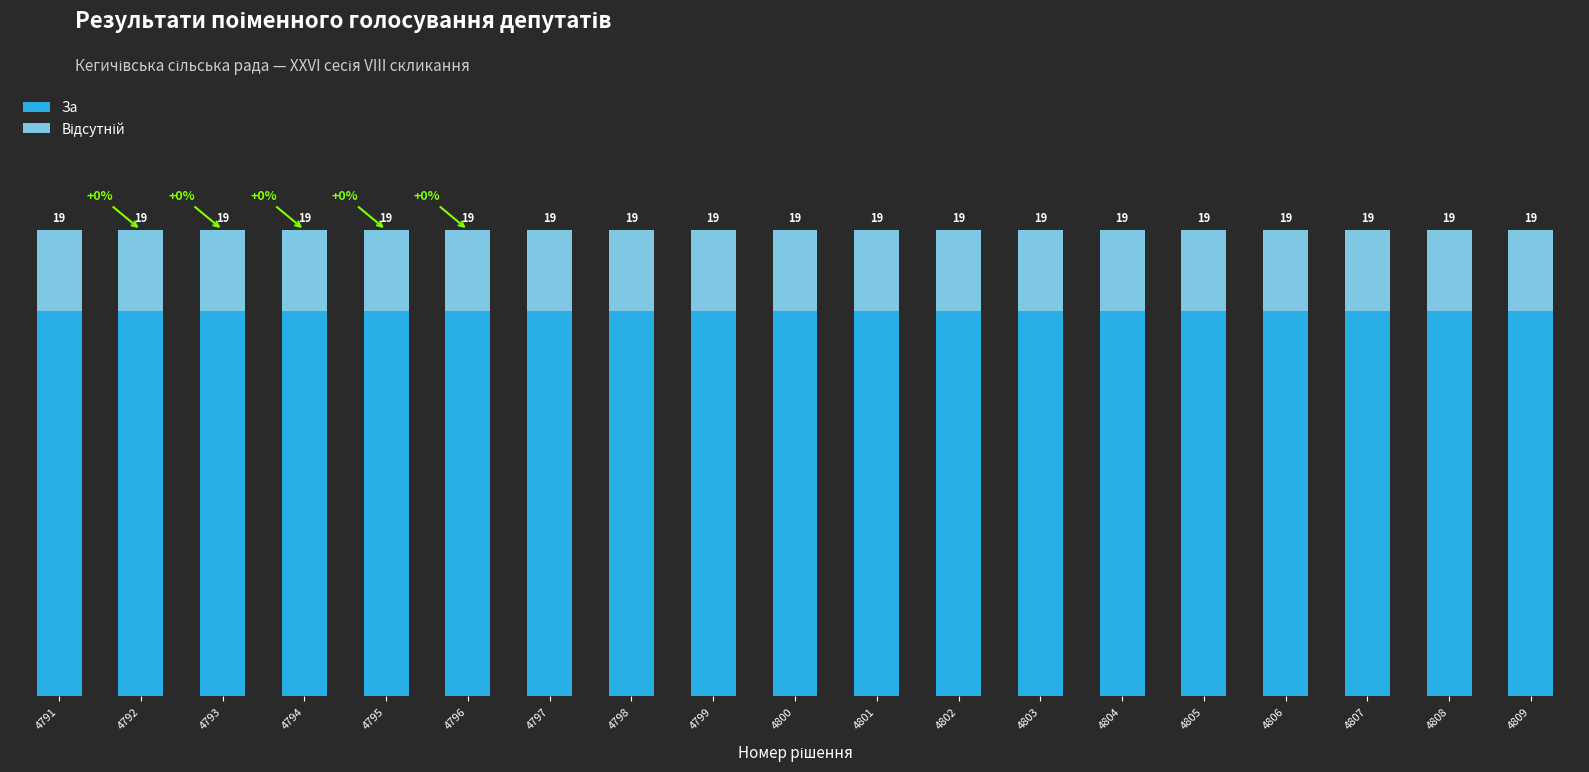

Are the bars grouped side by side (vs. stacked)?

No